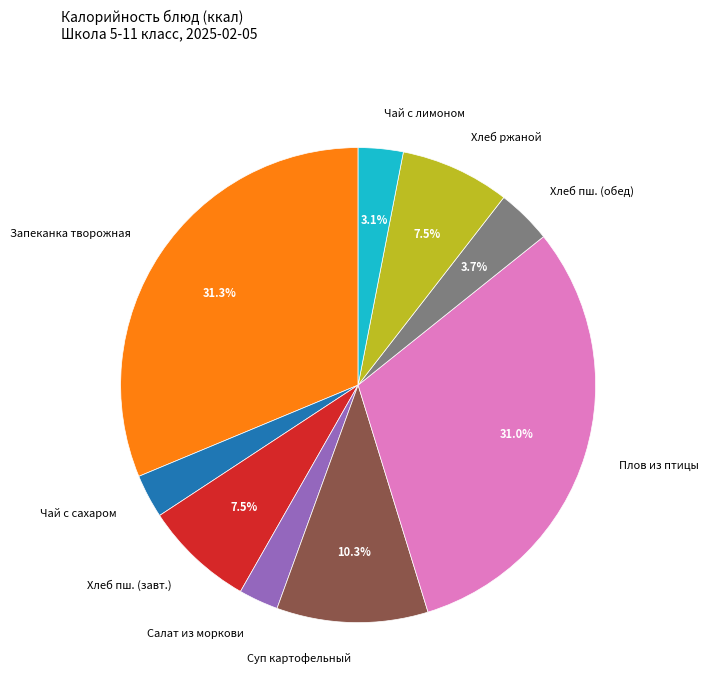

What portion of the pie excludes Хлеб пш. (обед)?

96.3%